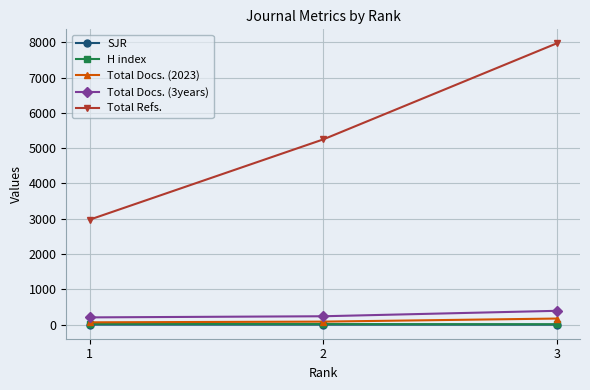

What are all the series names shown in the legend?

SJR, H index, Total Docs. (2023), Total Docs. (3years), Total Refs.